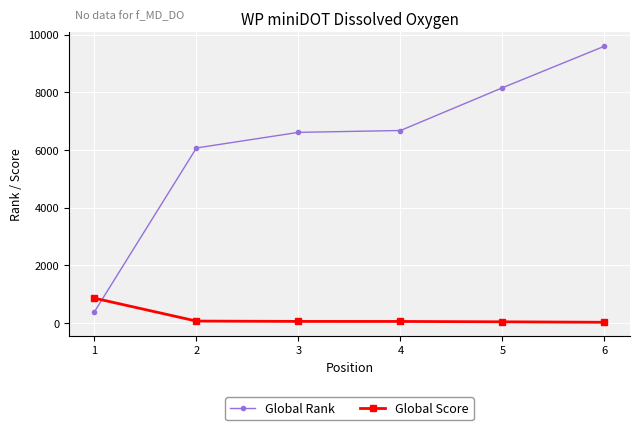

Rank the series by their average value, from lowest to highest.

Global Score, Global Rank